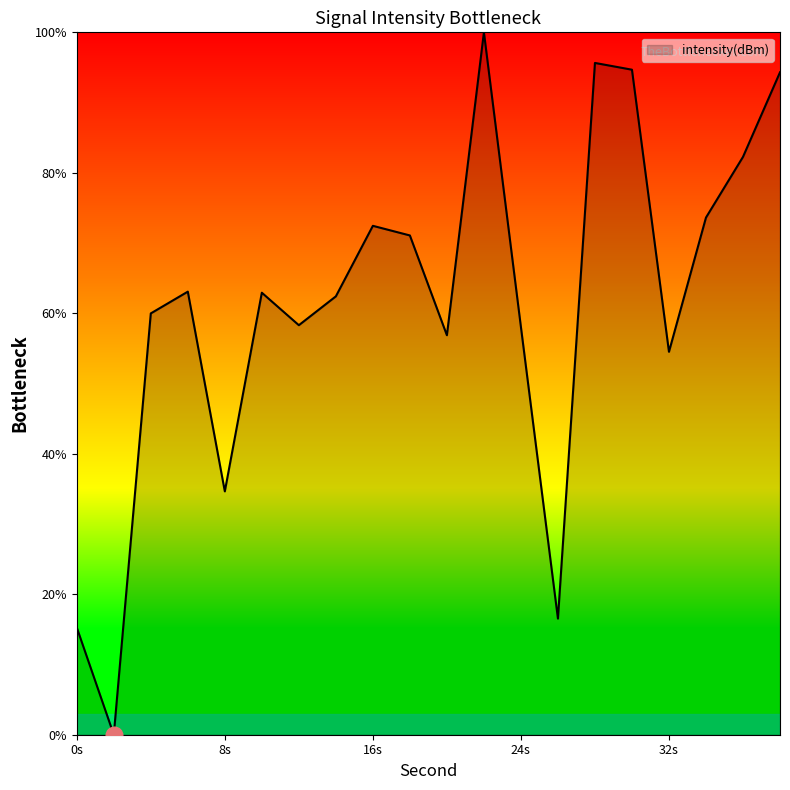

How many lines are shown in the chart?

1